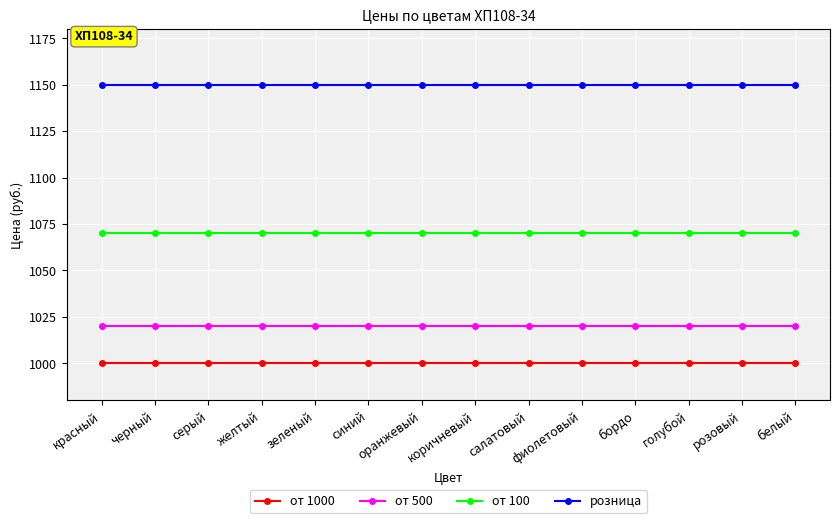

What is the sum of all от 500 values?

14280